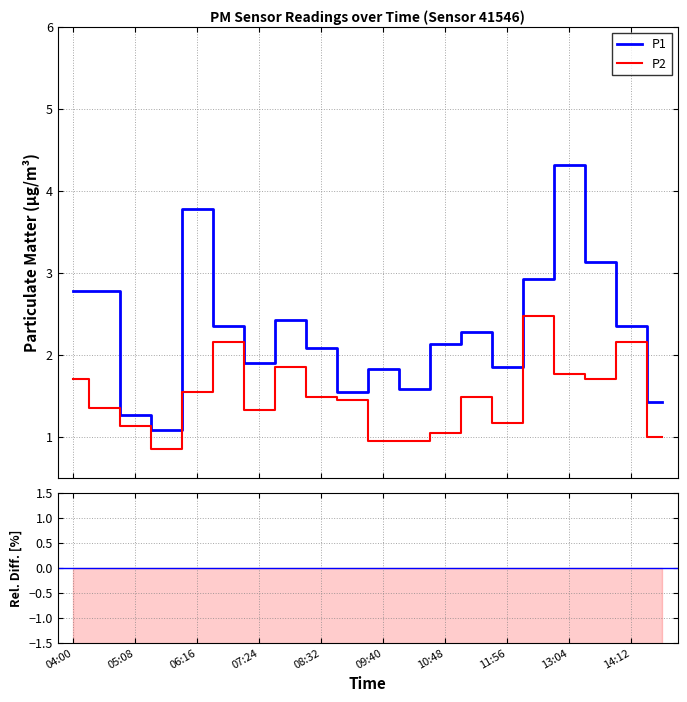

What is the label of the 9th point from the right?

10:14